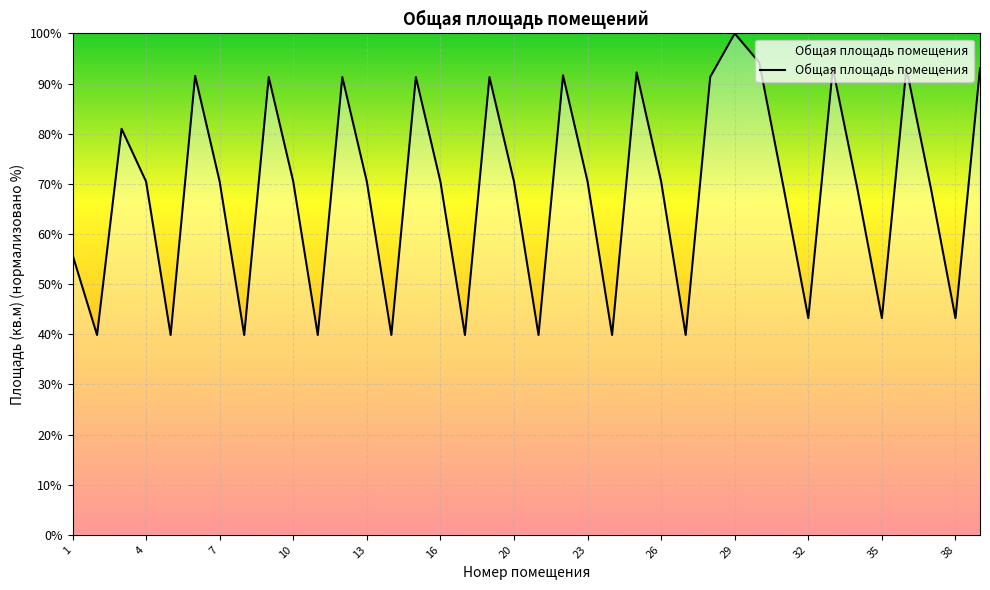

What is the maximum value shown in the chart?

100.0